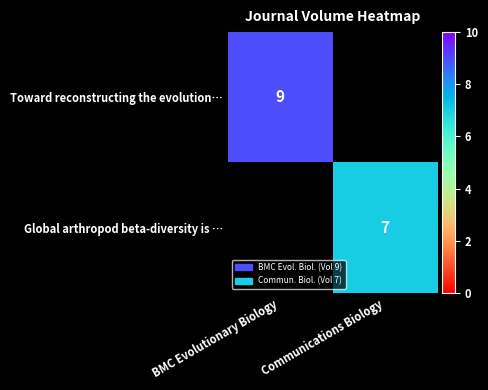

How many data points does each series have?

2